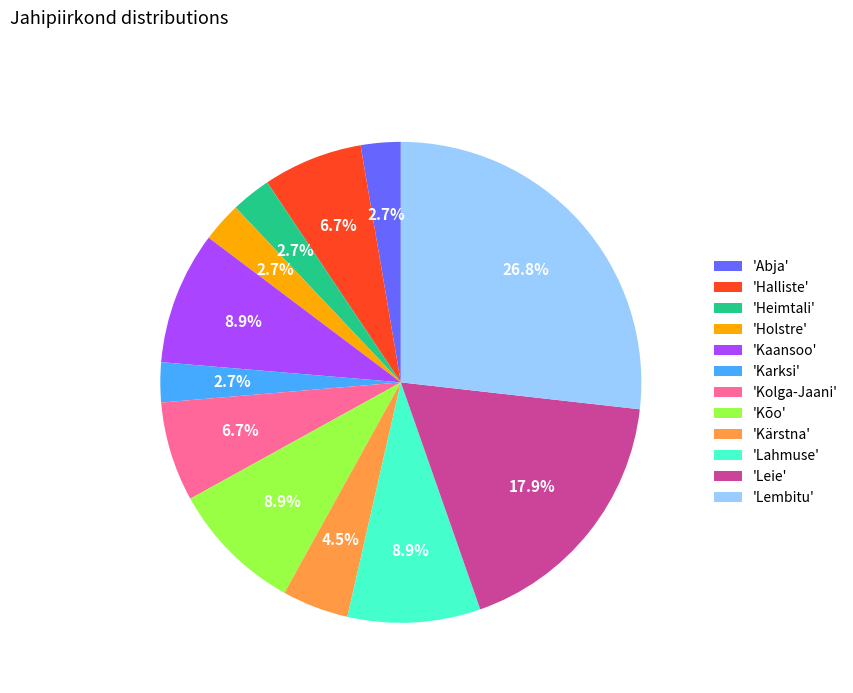

Does 'Heimtali' account for over 50% of the chart?

No